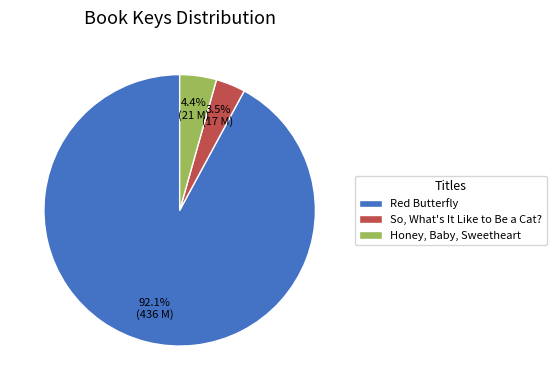

Combined, what portion of the pie is Red Butterfly and Honey, Baby, Sweetheart?

96.5%